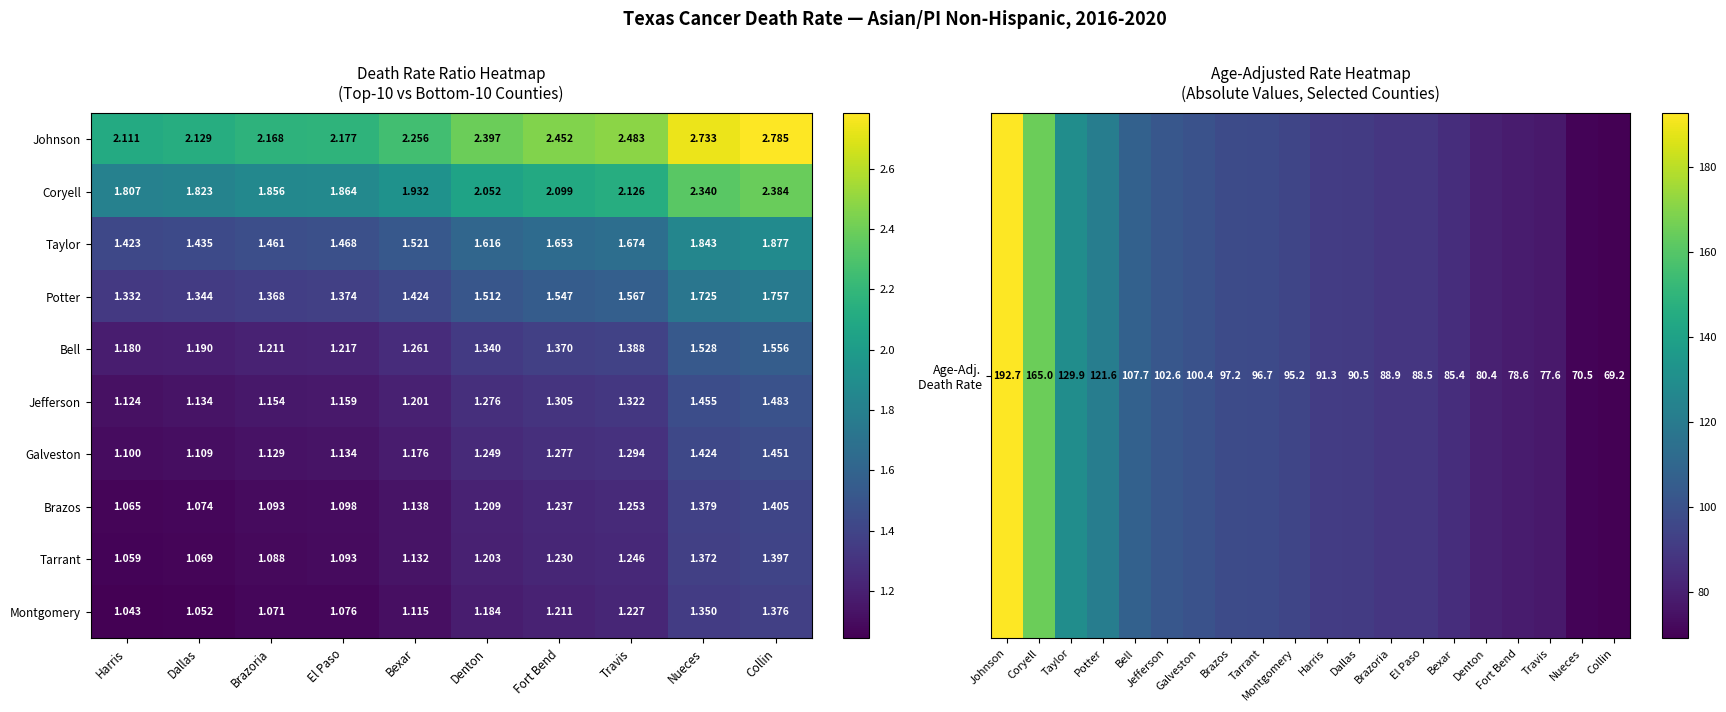

Rank the series by their maximum value, from highest to lowest.

Johnson, Coryell, Taylor, Potter, Bell, Jefferson, Galveston, Brazos, Tarrant, Montgomery